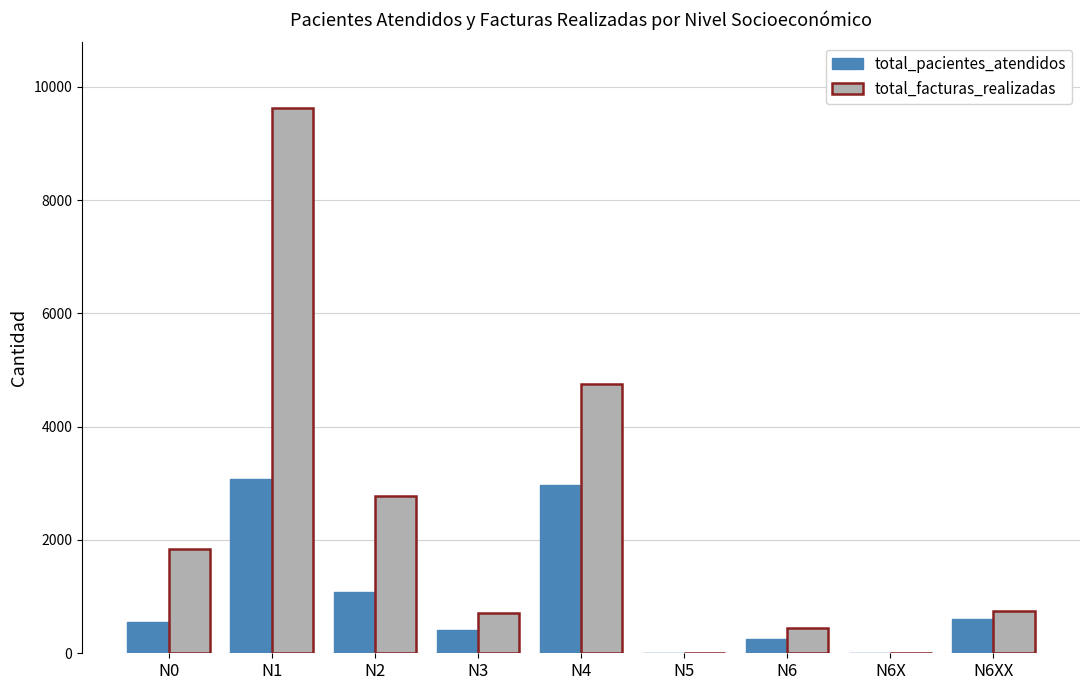

The value of total_pacientes_atendidos at N6XX is 1068. True or false?

False